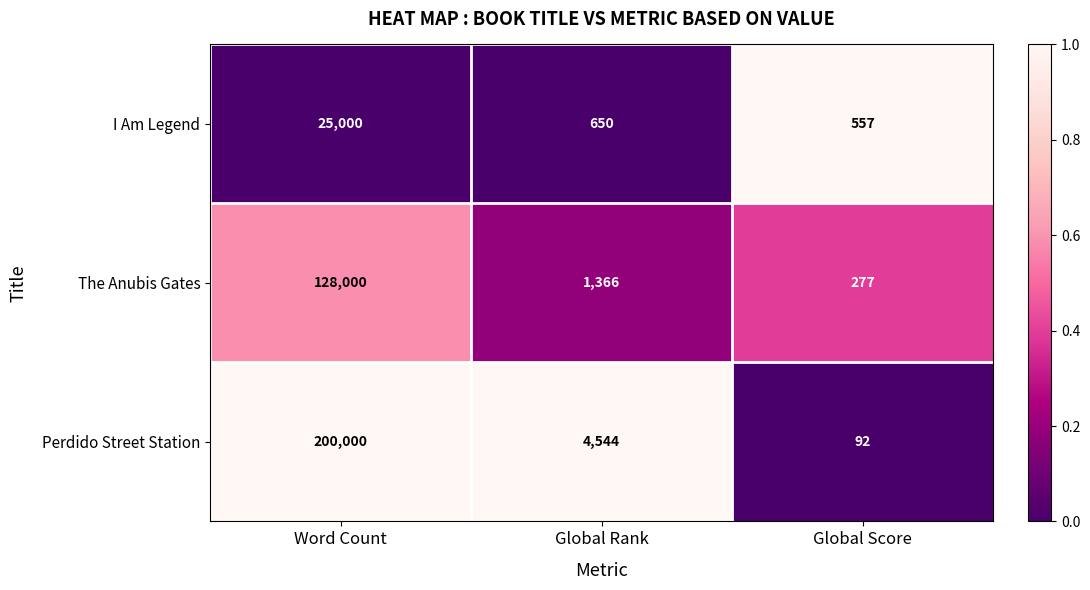

Which series has the largest range (max minus min)?

Perdido Street Station